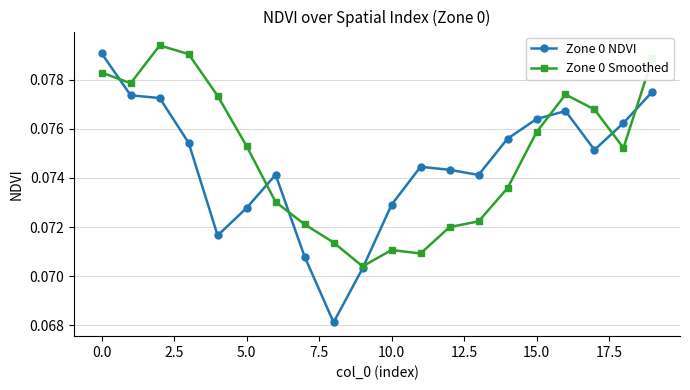

After their last crossing, which series has the higher values: Zone 0 NDVI or Zone 0 Smoothed?

Zone 0 Smoothed